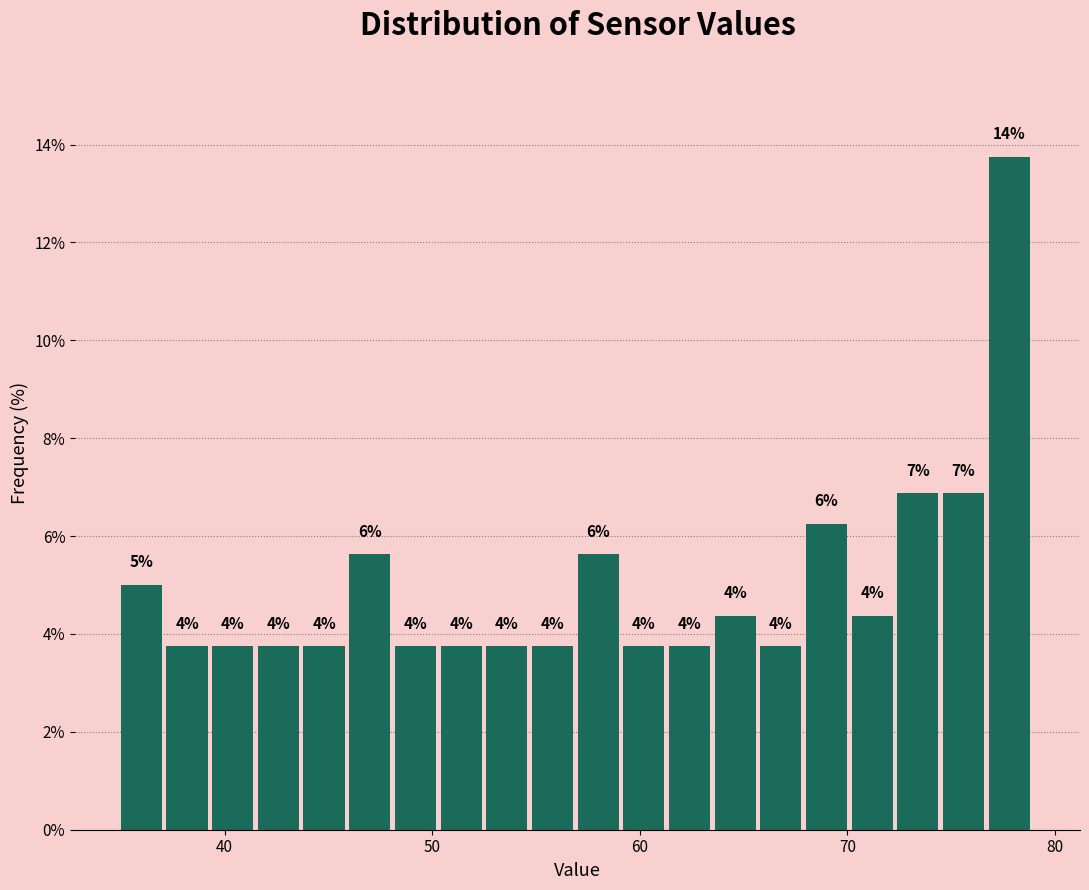

Read against the x-axis, roughly where is the centre of the tallest bar?

78